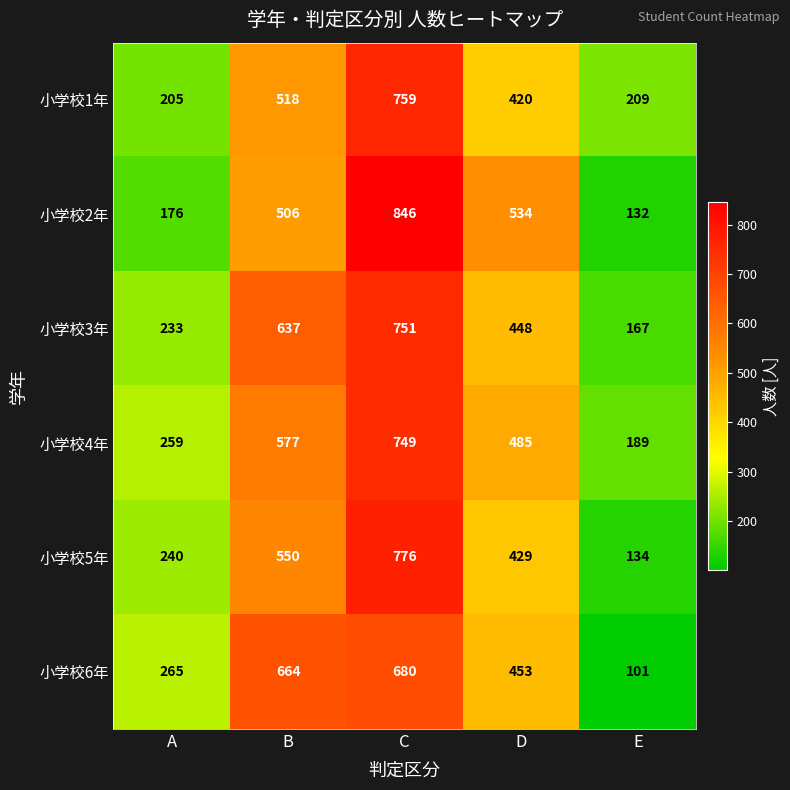

List the labels in order of 小学校2年 value, smallest first.

E, A, B, D, C